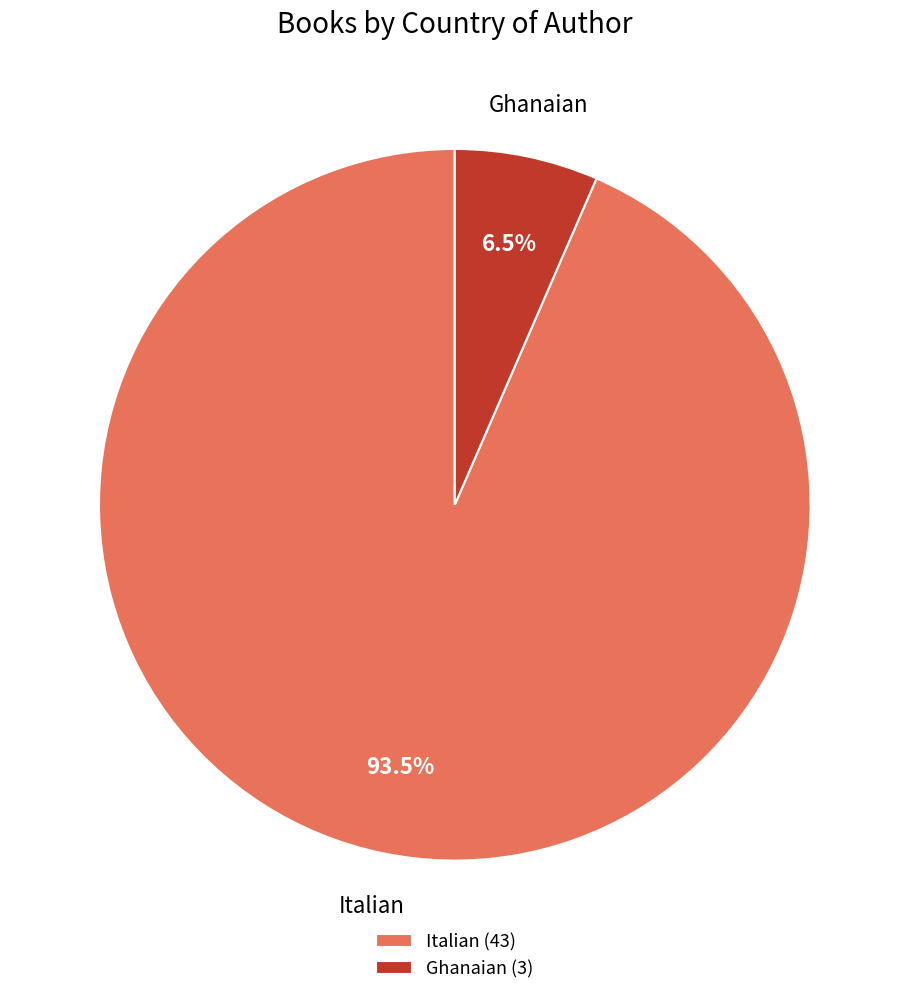

What is the largest slice in the pie chart?

Italian (43)